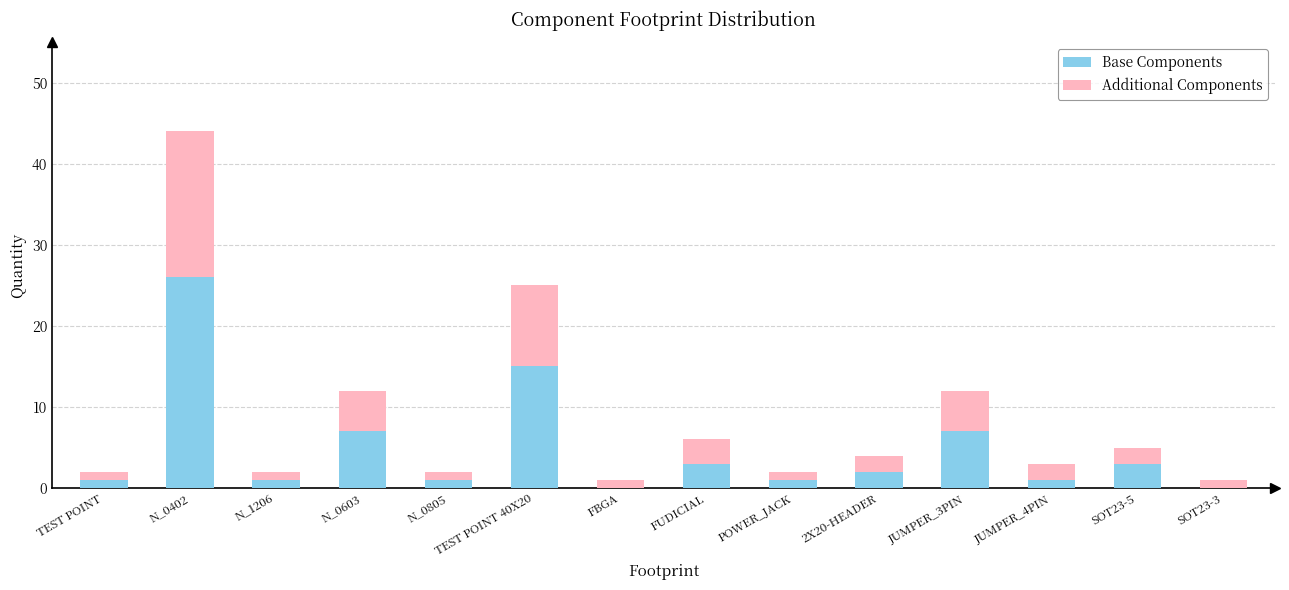

What is the sum of all Base Components values?

68